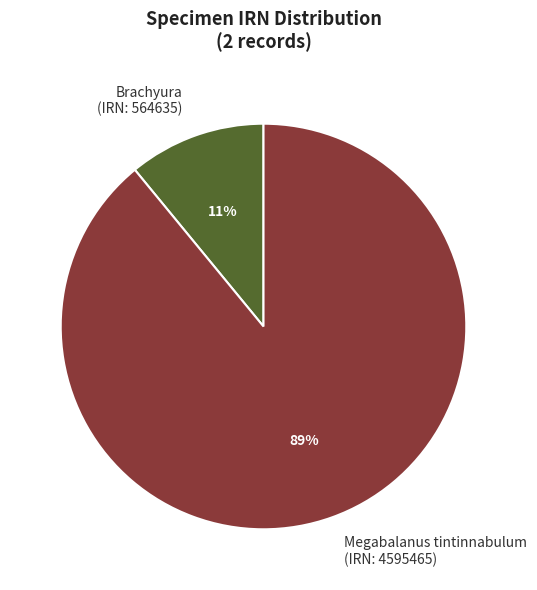

Which slice is the largest?

Megabalanus tintinnabulum (IRN: 4595465)